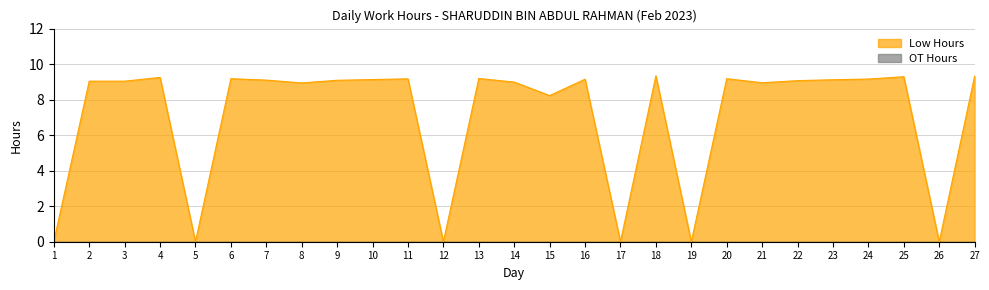

Which label corresponds to the largest value in the chart?

18